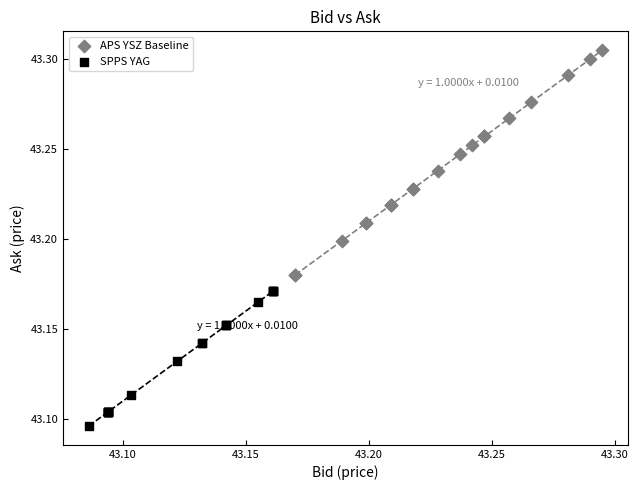

Which series reaches the minimum Y coordinate?

SPPS YAG